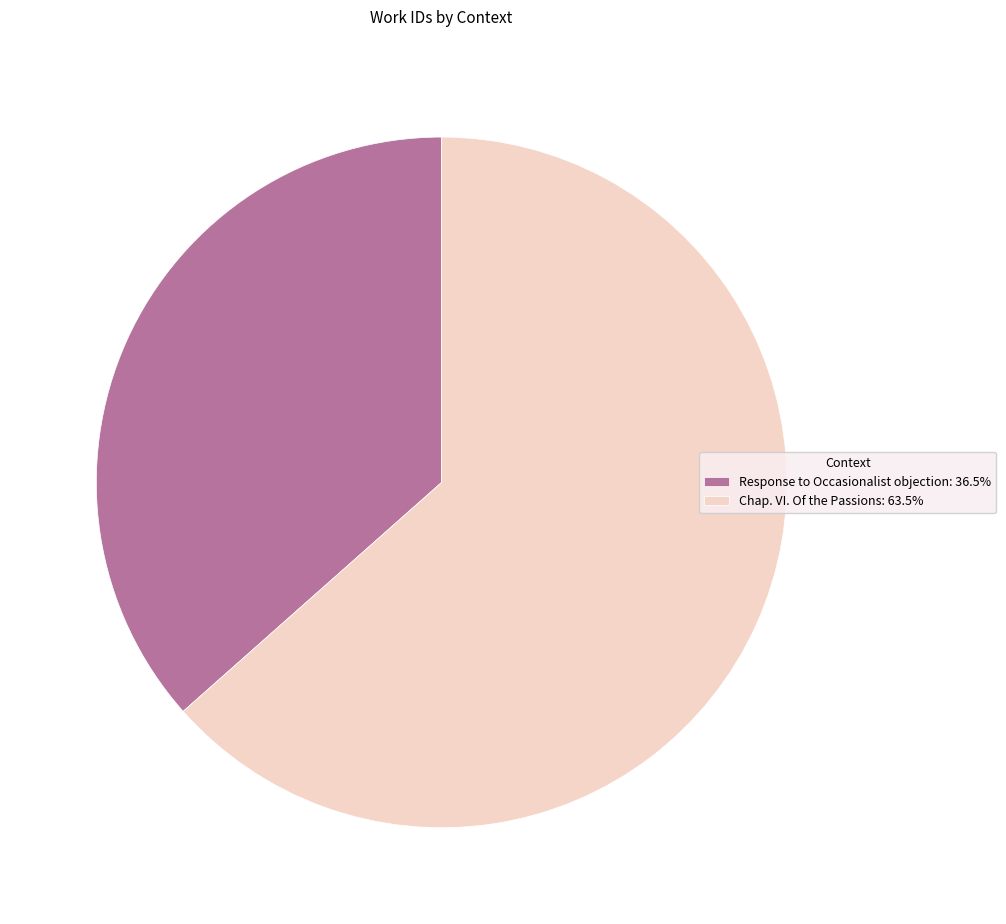

How many slices are in this pie chart?

2